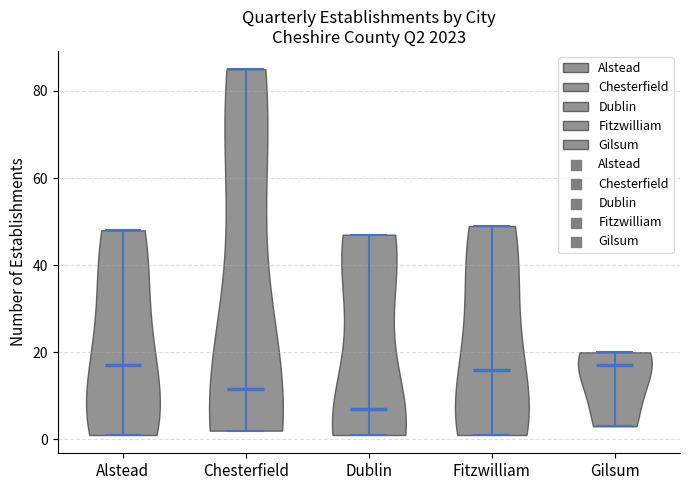

What is the highest point the violin for Alstead reaches on the y-axis? The values are not printed on the chart, so give them approximately, as read against the axis.

48